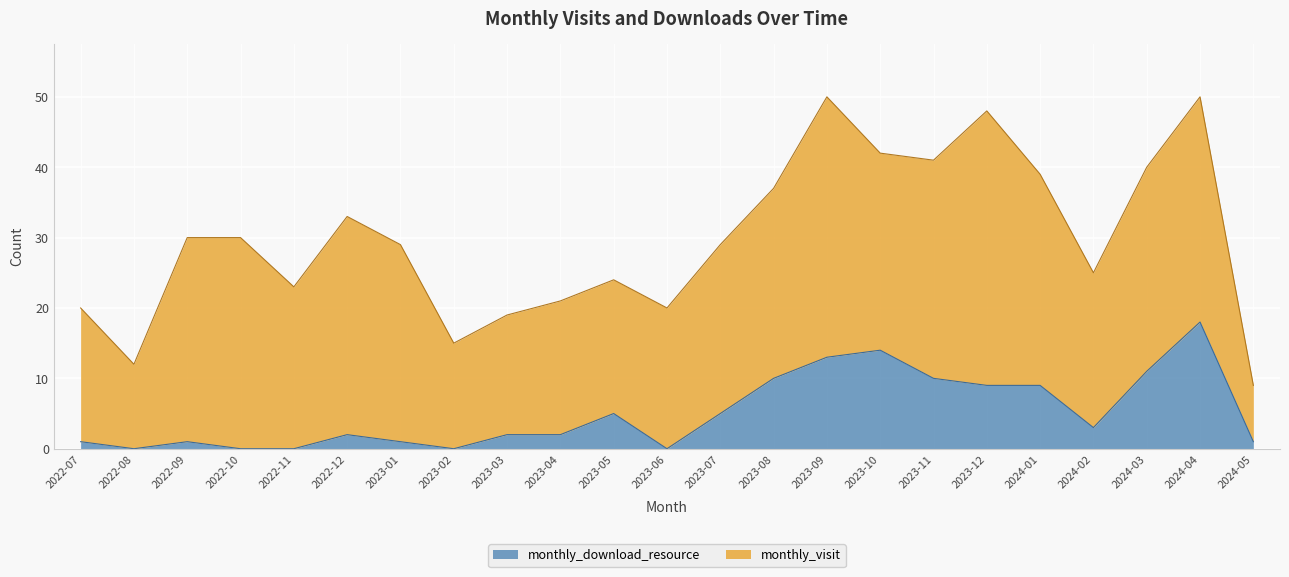

How many data points are above 2?

11